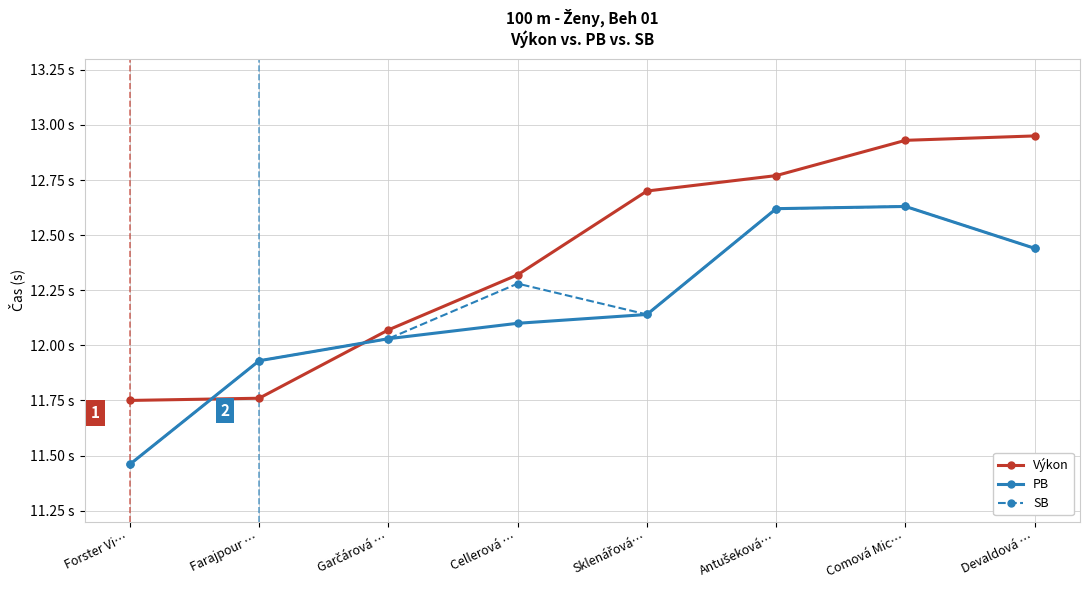

The PB series shows 6.6 at Sklenářová…. True or false?

False